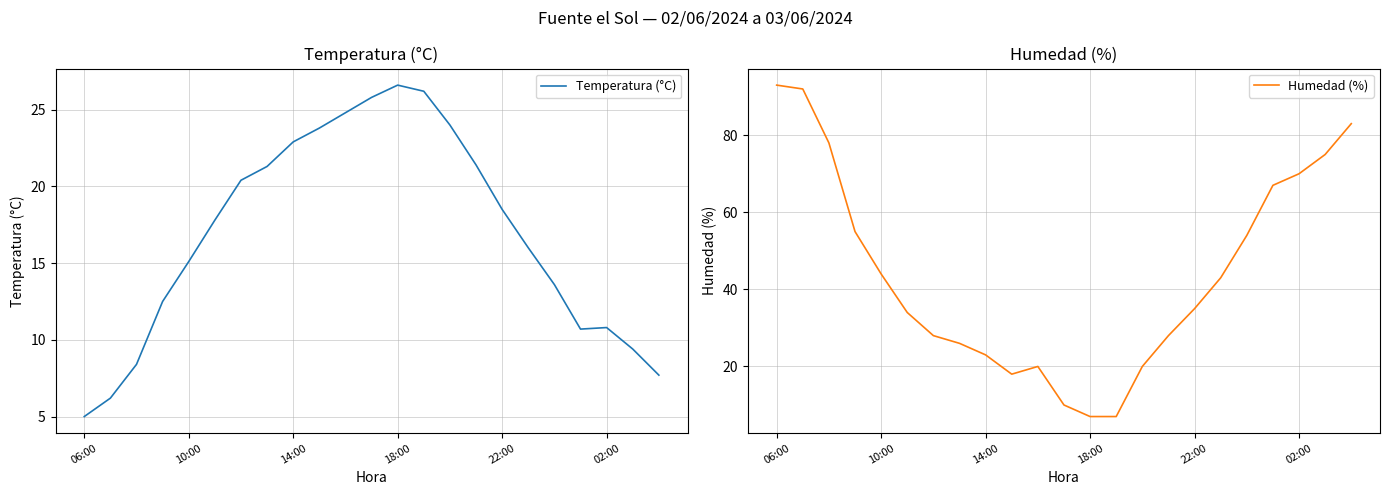

True or false: Humedad (%) has more than 2 points higher than both neighbors.

False